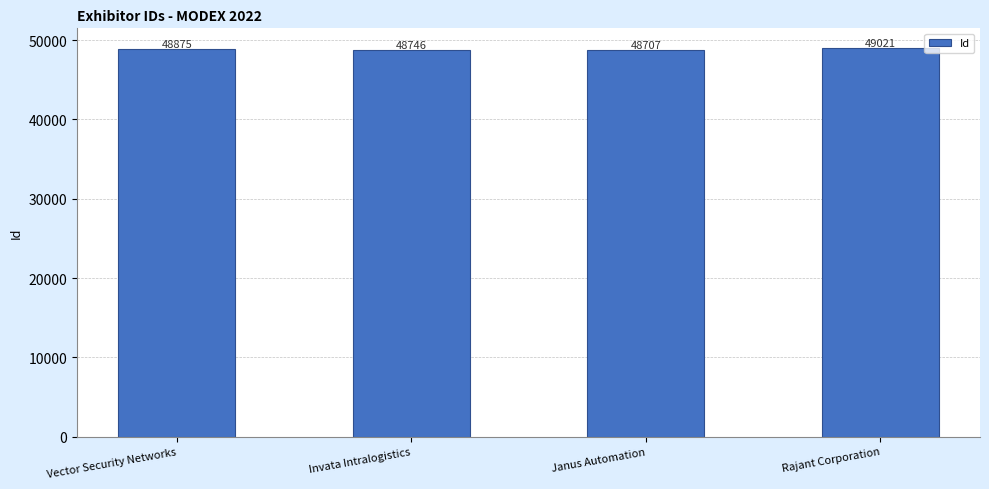

What value does the data have at Rajant Corporation?

49021